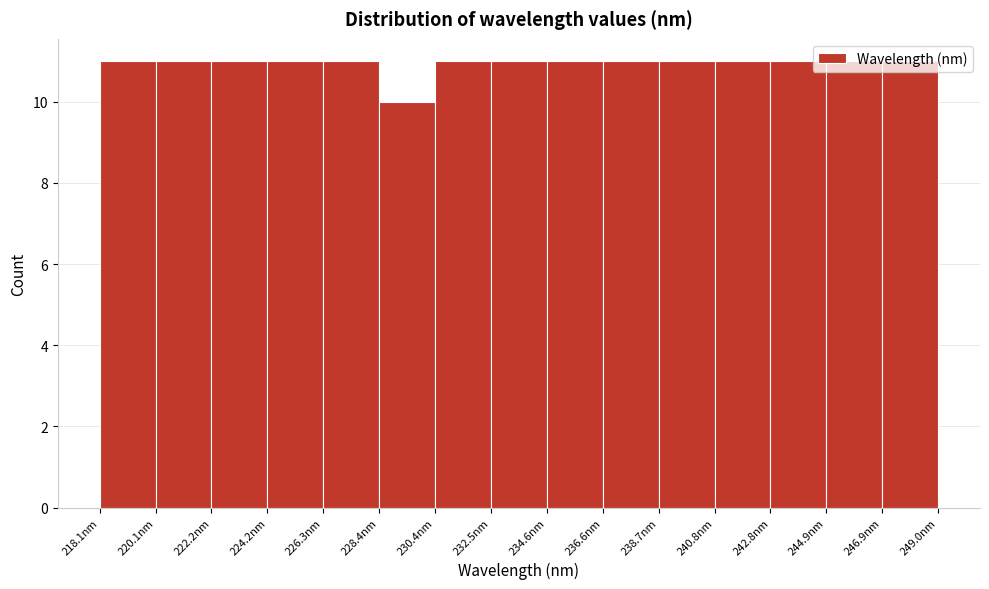

Reading left to right, transcribe this chart: for each bar, give the range it covers on the x-axis and its height. Neither the bar edges nor the heights are printed on the chart, so give them approximately, as read against the axes.

218.0 to 220.0: 11
220.0 to 222.0: 11
222.0 to 224.0: 11
224.0 to 226.5: 11
226.5 to 228.5: 11
228.5 to 230.5: 10
230.5 to 232.5: 11
232.5 to 234.5: 11
234.5 to 236.5: 11
236.5 to 238.5: 11
238.5 to 241.0: 11
241.0 to 243.0: 11
243.0 to 245.0: 11
245.0 to 247.0: 11
247.0 to 249.0: 11